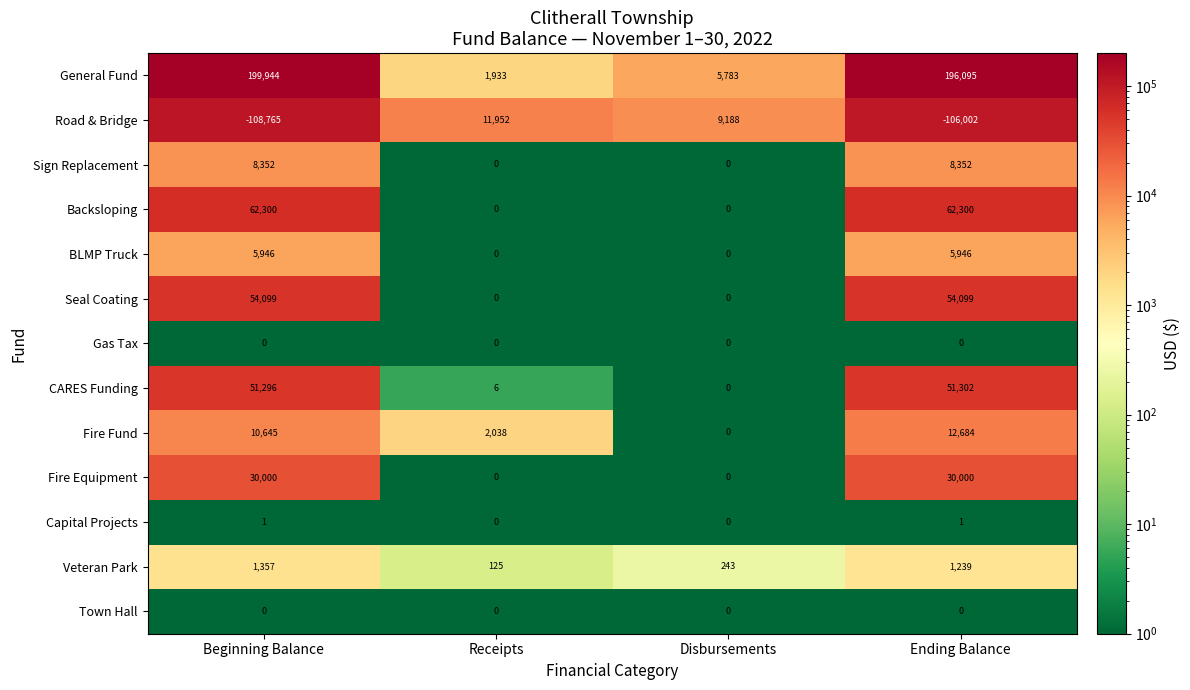

What is the difference between the CARES Funding values at Receipts and Beginning Balance?

51290